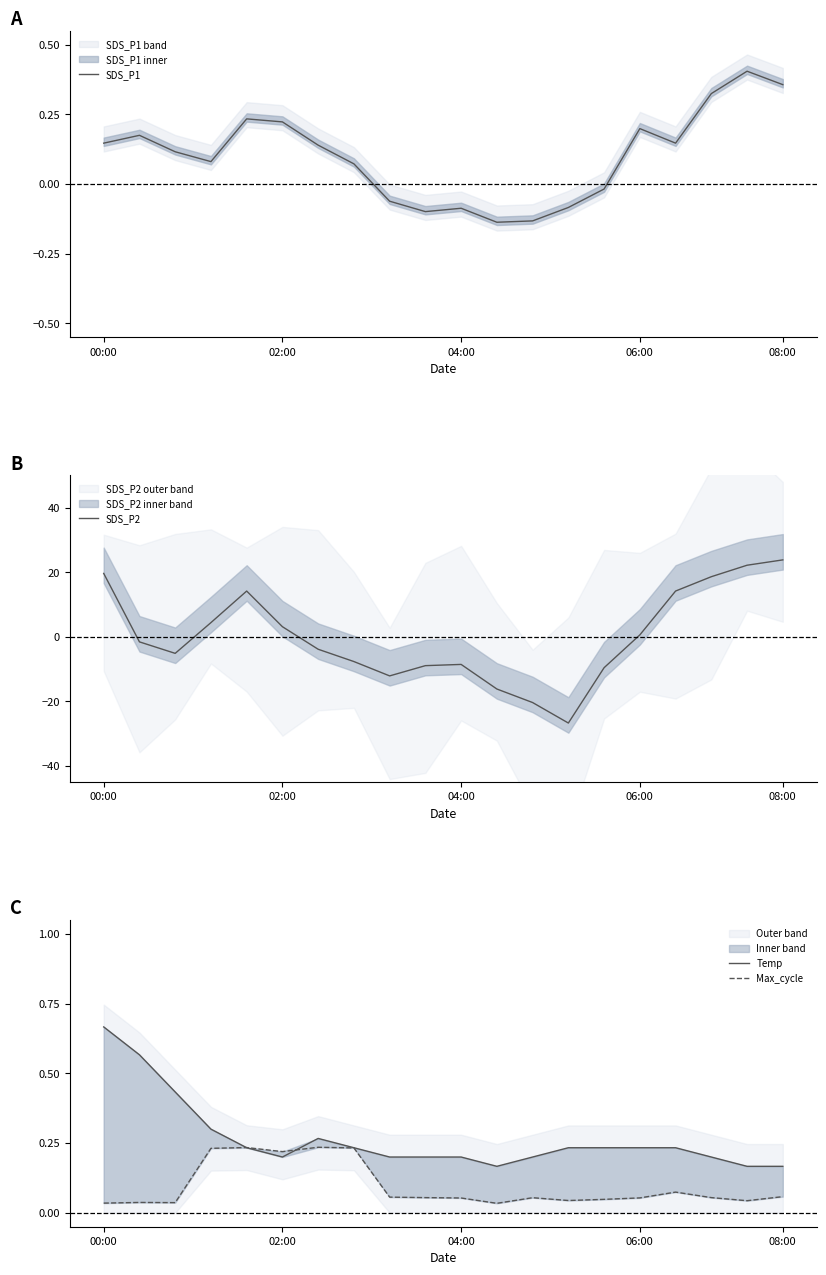

Does the chart display data point markers on the line(s)?

No